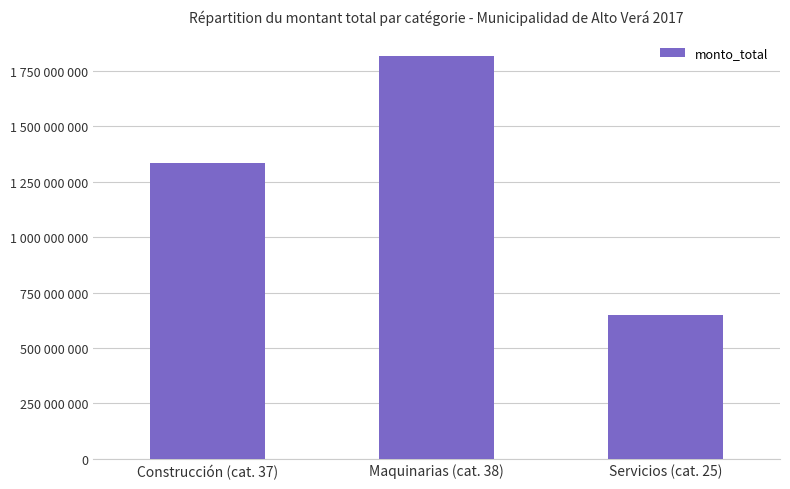

What is the value of the 3rd bar from the left?

647944000